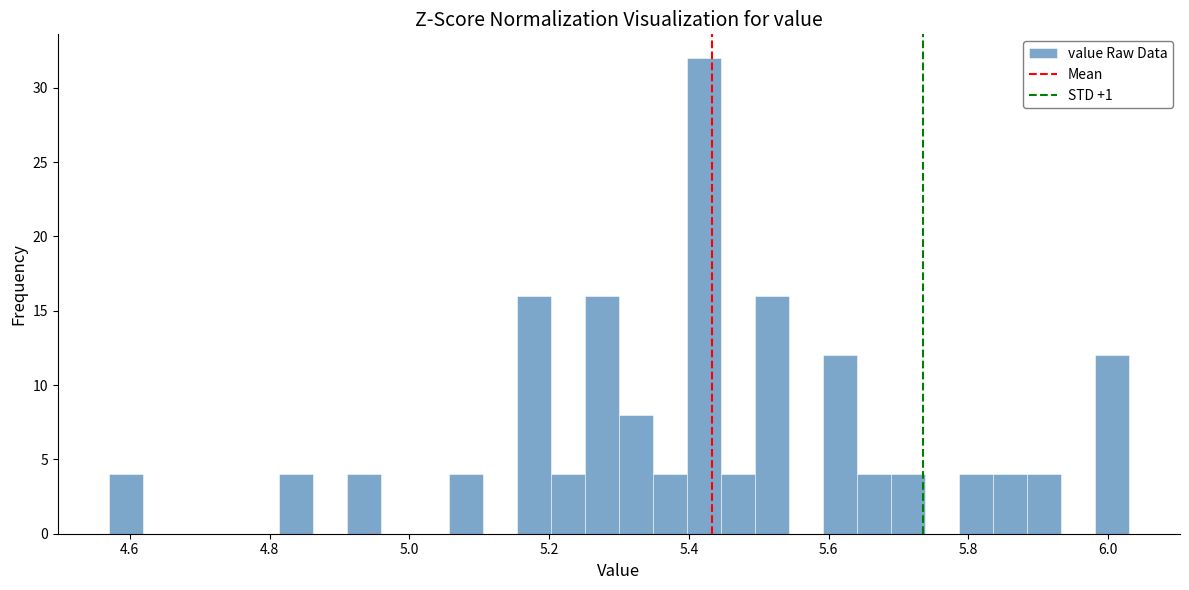

Read against the x-axis, roughly where is the centre of the tallest bar?

5.42